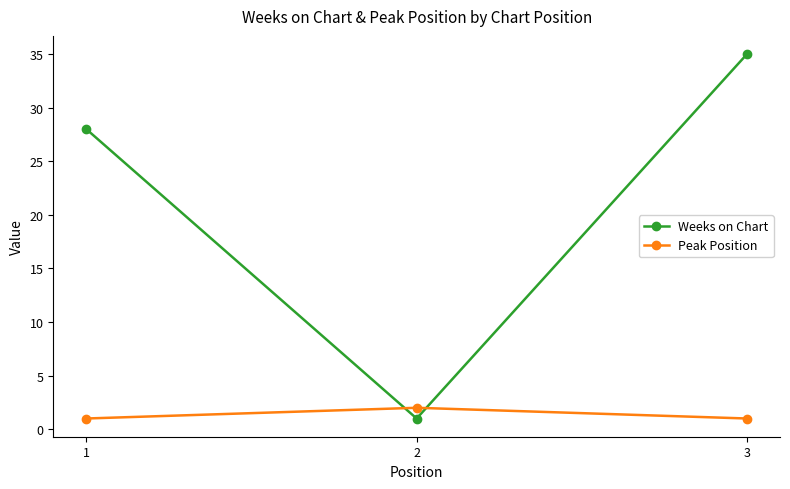

What is the highest value of the Peak Position series?

2